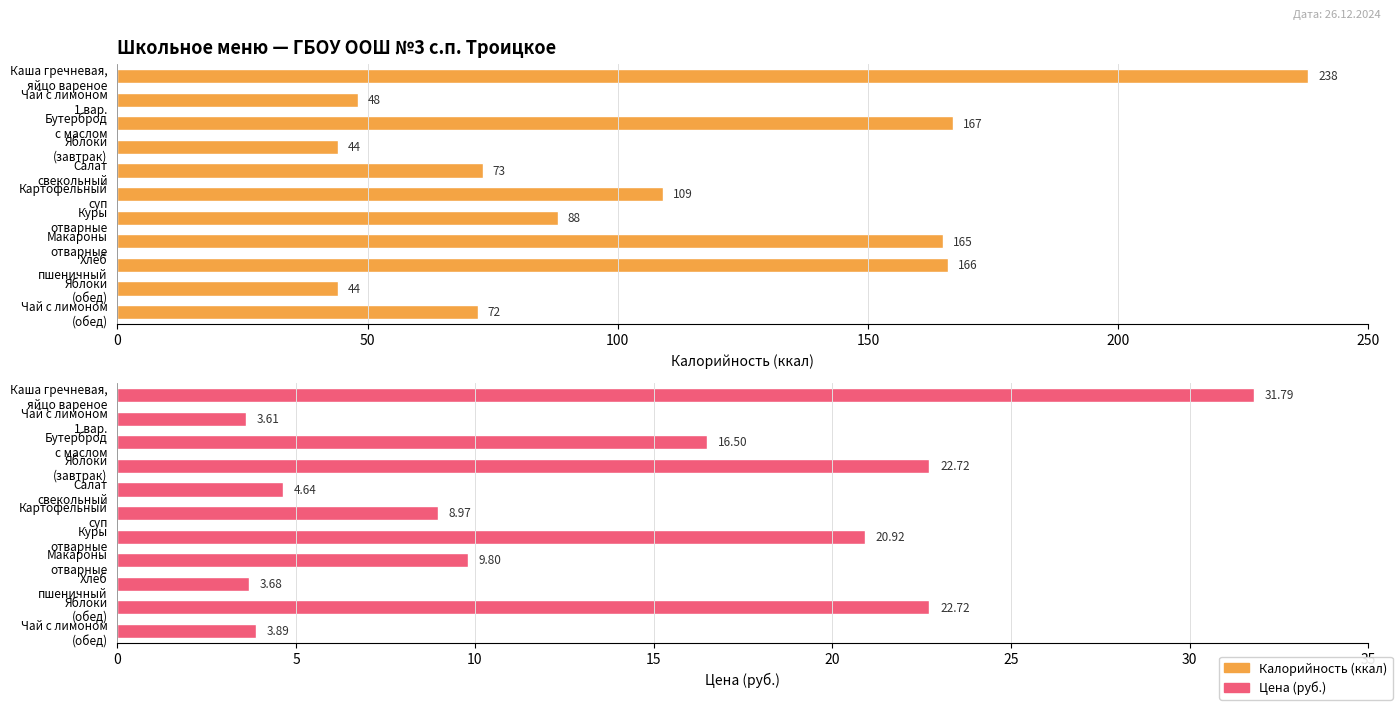

Rank the series at Чай с лимоном 1 вар. from lowest to highest value.

Цена, Калорийность